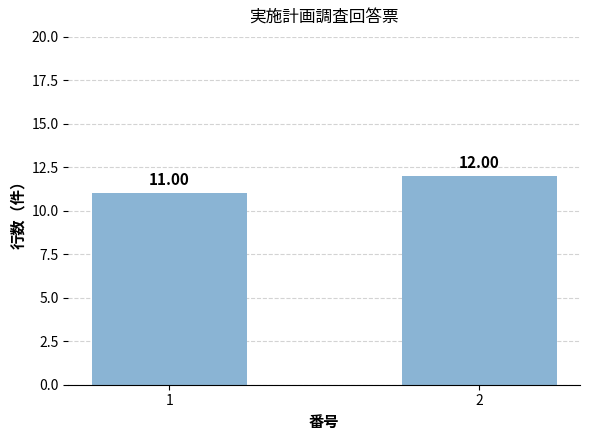

Reading right to left, extract all data points from this chart.

2=12	1=11